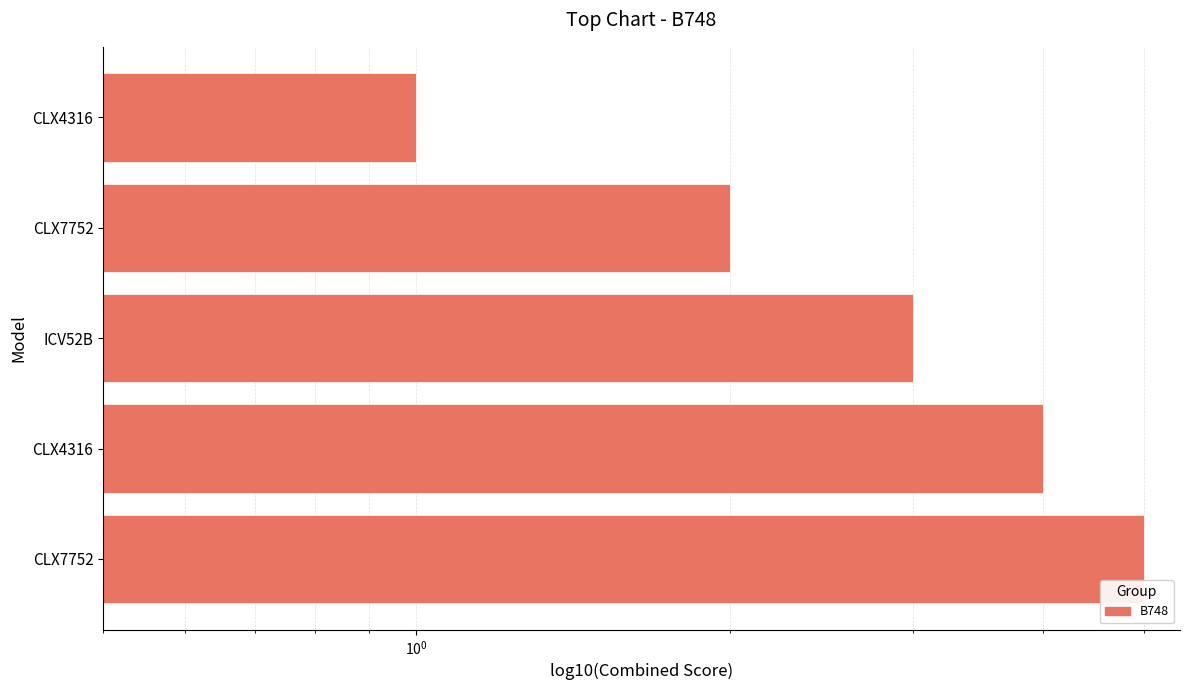

What is the sum of the values at CLX4316 and CLX4316_2?

5